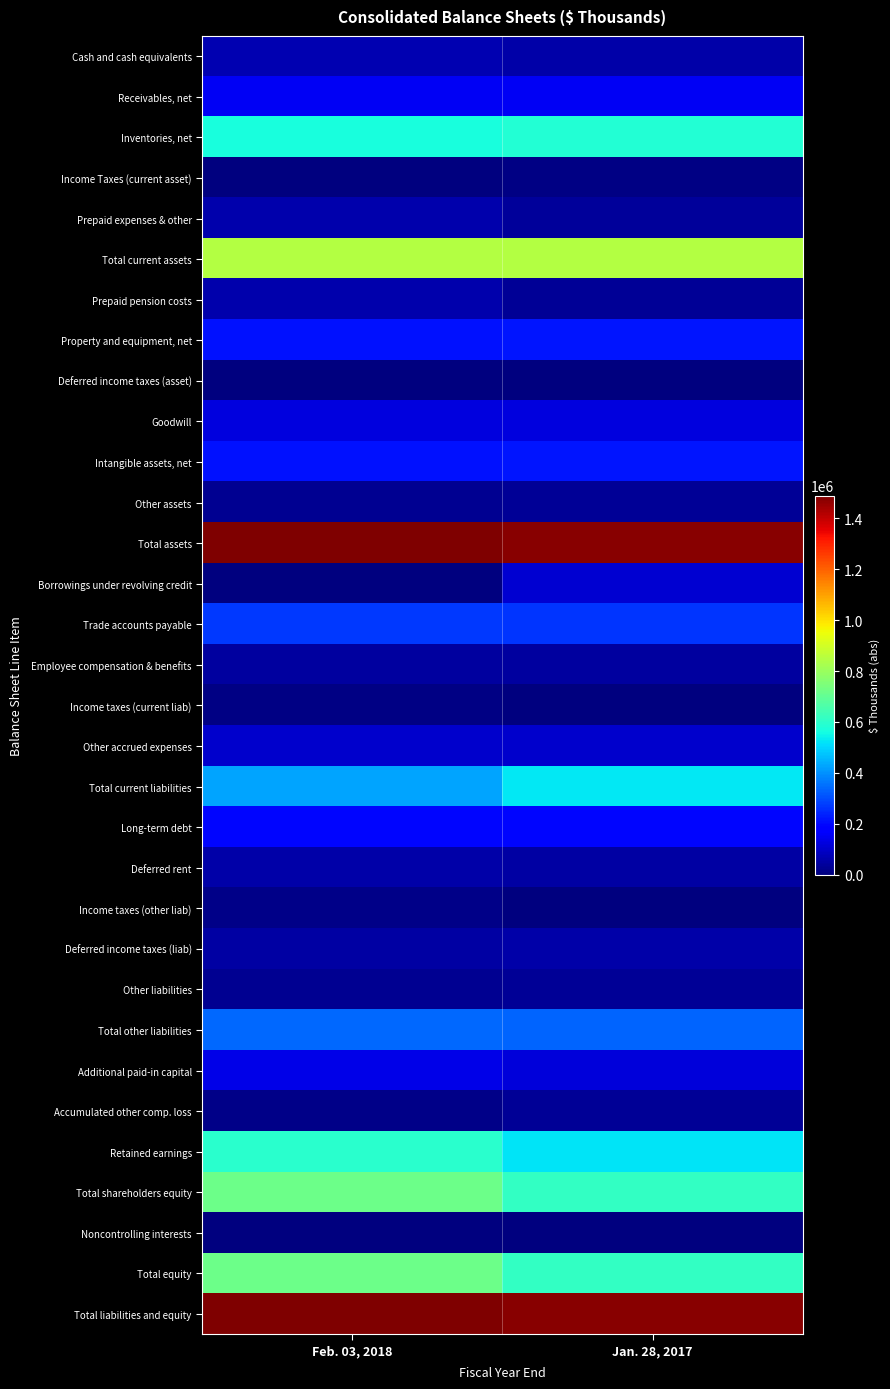

Reading right to left, list all the values displayed in this chart.

Cash and cash equivalents: Jan. 28, 2017=55332	Feb. 03, 2018=64047
Receivables, net: Jan. 28, 2017=153121	Feb. 03, 2018=152613
Inventories, net: Jan. 28, 2017=585764	Feb. 03, 2018=569379
Income Taxes (current asset): Jan. 28, 2017=9659	Feb. 03, 2018=0
Prepaid expenses & other: Jan. 28, 2017=39869	Feb. 03, 2018=60750
Total current assets: Jan. 28, 2017=843745	Feb. 03, 2018=846789
Prepaid pension costs: Jan. 28, 2017=32489	Feb. 03, 2018=62575
Property and equipment, net: Jan. 28, 2017=219196	Feb. 03, 2018=212799
Deferred income taxes (asset): Jan. 28, 2017=2486	Feb. 03, 2018=2305
Goodwill: Jan. 28, 2017=127098	Feb. 03, 2018=127081
Intangible assets, net: Jan. 28, 2017=216660	Feb. 03, 2018=212087
Other assets: Jan. 28, 2017=33599	Feb. 03, 2018=25779
Total assets: Jan. 28, 2017=1475273	Feb. 03, 2018=1489415
Borrowings under revolving credit: Jan. 28, 2017=110000	Feb. 03, 2018=0
Trade accounts payable: Jan. 28, 2017=266370	Feb. 03, 2018=272962
Employee compensation & benefits: Jan. 28, 2017=44644	Feb. 03, 2018=45226
Income taxes (current liab): Jan. 28, 2017=3599	Feb. 03, 2018=8222
Other accrued expenses: Jan. 28, 2017=102982	Feb. 03, 2018=103749
Total current liabilities: Jan. 28, 2017=527595	Feb. 03, 2018=430159
Long-term debt: Jan. 28, 2017=197003	Feb. 03, 2018=197472
Deferred rent: Jan. 28, 2017=51124	Feb. 03, 2018=53071
Income taxes (other liab): Jan. 28, 2017=0	Feb. 03, 2018=11933
Deferred income taxes (liab): Jan. 28, 2017=52702	Feb. 03, 2018=50667
Other liabilities: Jan. 28, 2017=32363	Feb. 03, 2018=27151
Total other liabilities: Jan. 28, 2017=333192	Feb. 03, 2018=340294
Additional paid-in capital: Jan. 28, 2017=121537	Feb. 03, 2018=136460
Accumulated other comp. loss: Jan. 28, 2017=30434	Feb. 03, 2018=15170
Retained earnings: Jan. 28, 2017=521584	Feb. 03, 2018=595769
Total shareholders equity: Jan. 28, 2017=613117	Feb. 03, 2018=717489
Noncontrolling interests: Jan. 28, 2017=1369	Feb. 03, 2018=1473
Total equity: Jan. 28, 2017=614486	Feb. 03, 2018=718962
Total liabilities and equity: Jan. 28, 2017=1475273	Feb. 03, 2018=1489415